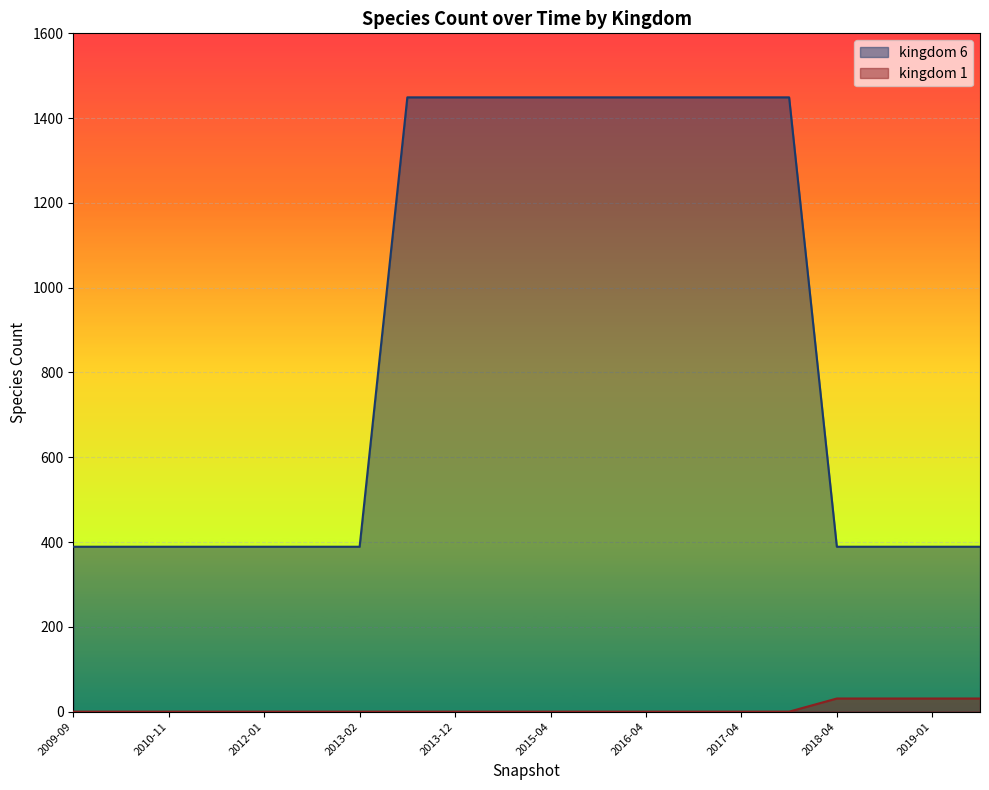

How many lines are shown in the chart?

2